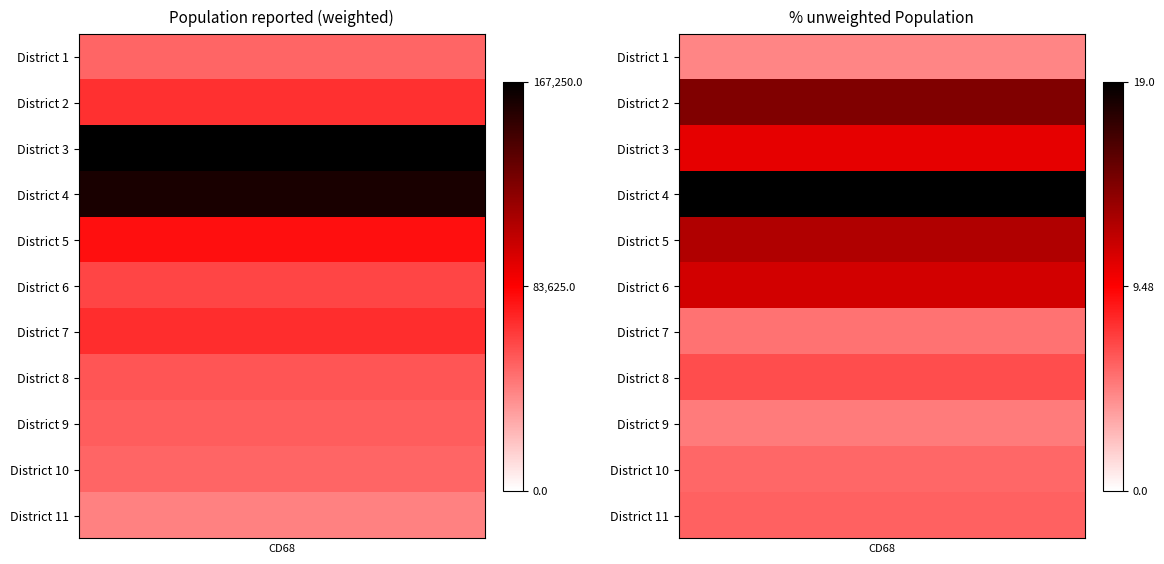

What is the sum of the % unweighted Population values at District 3 and District 1?

15.0